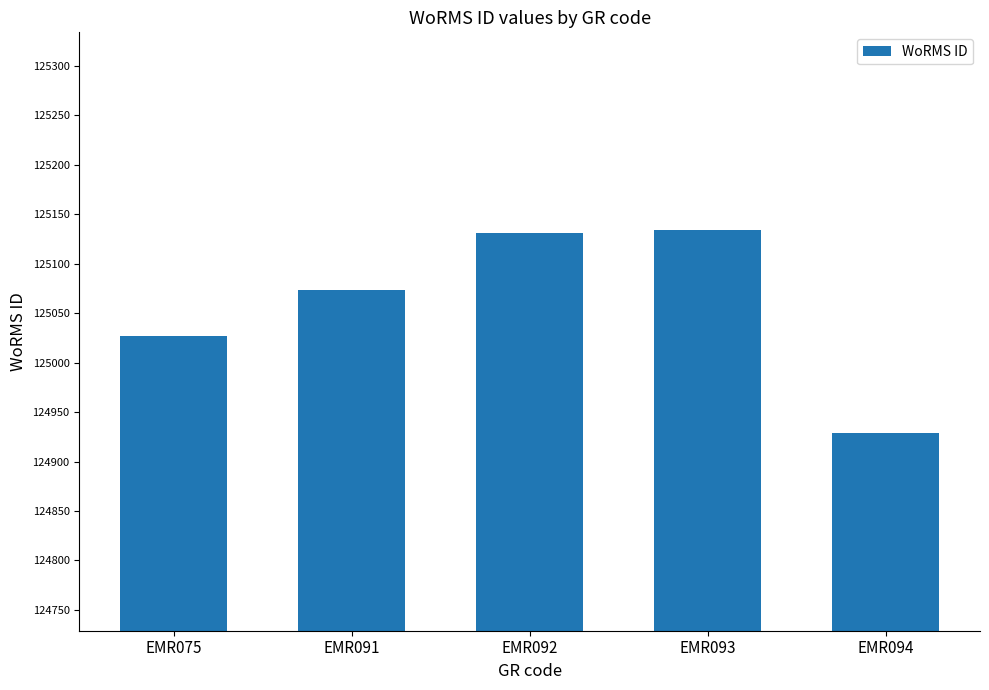

Which category has the lowest value across all series?

EMR094